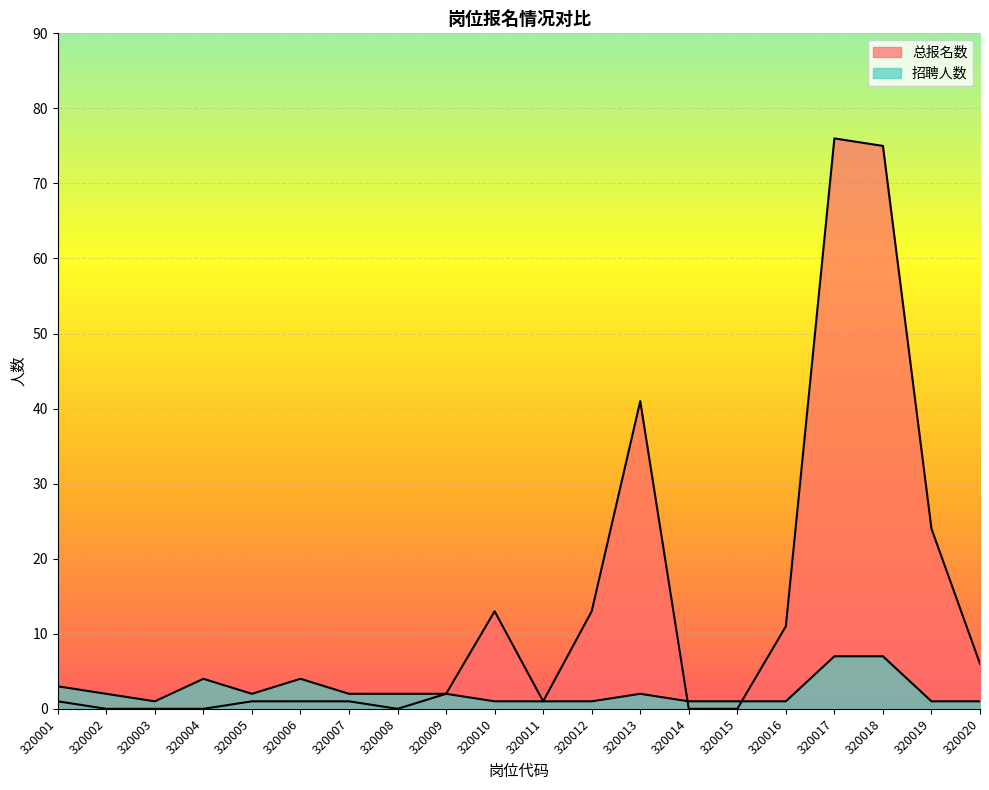

What is the difference between the maximum and second lowest values in the 总报名数 series?

76